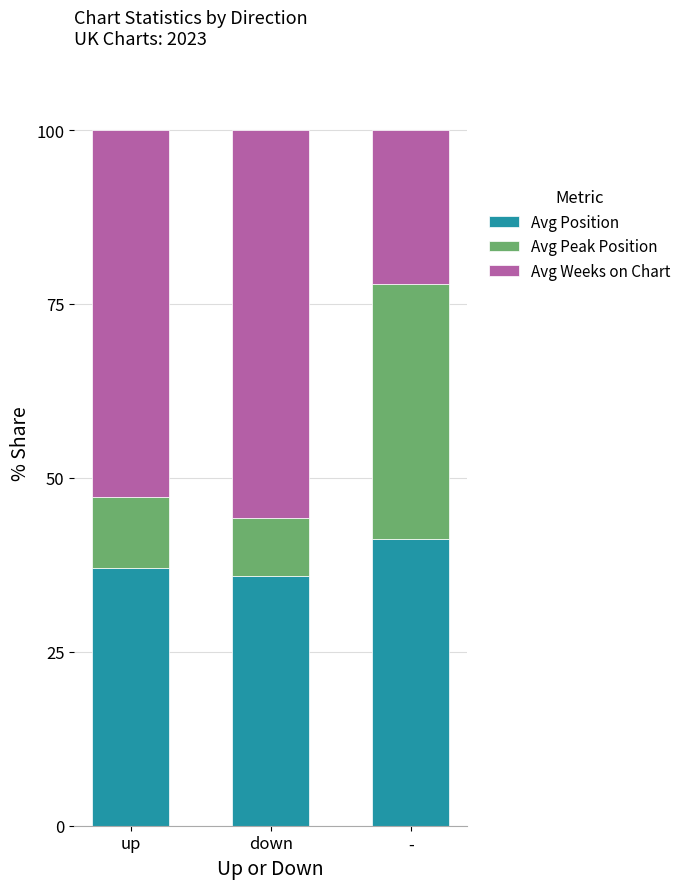

Is it true that Avg Position equals 10.9 at -?

False